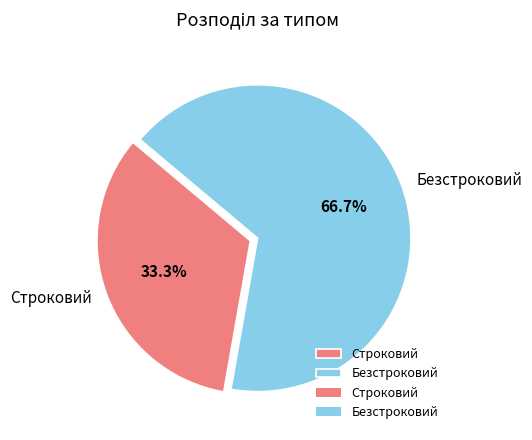

Rank the categories by value from lowest to highest.

Строковий, Безстроковий